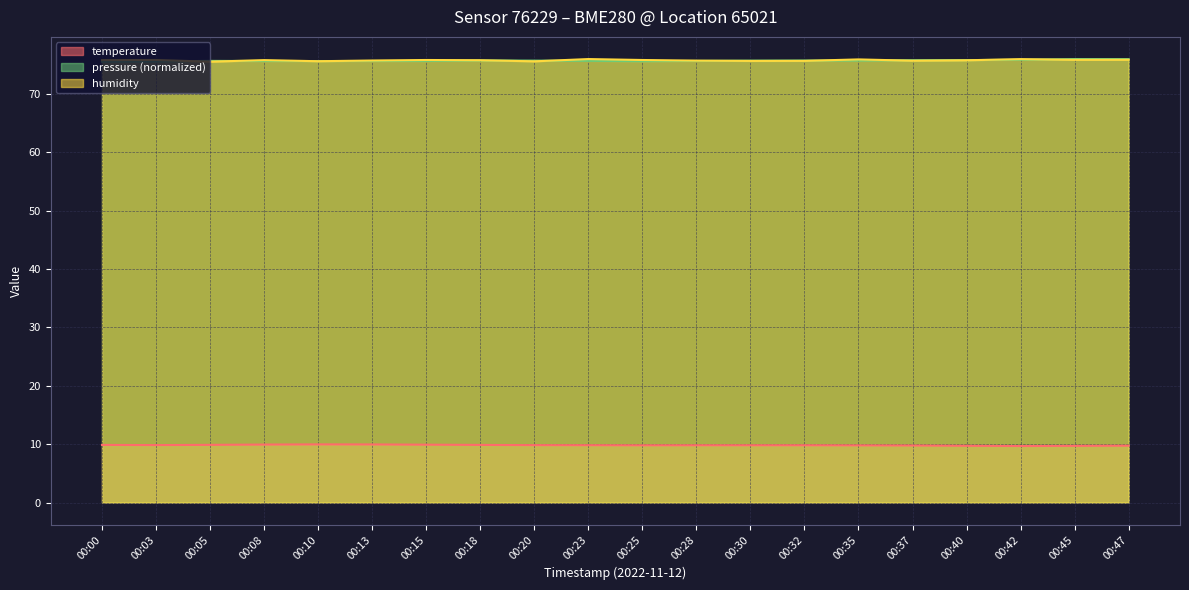

At which category does temperature reach its first local peak?

00:10